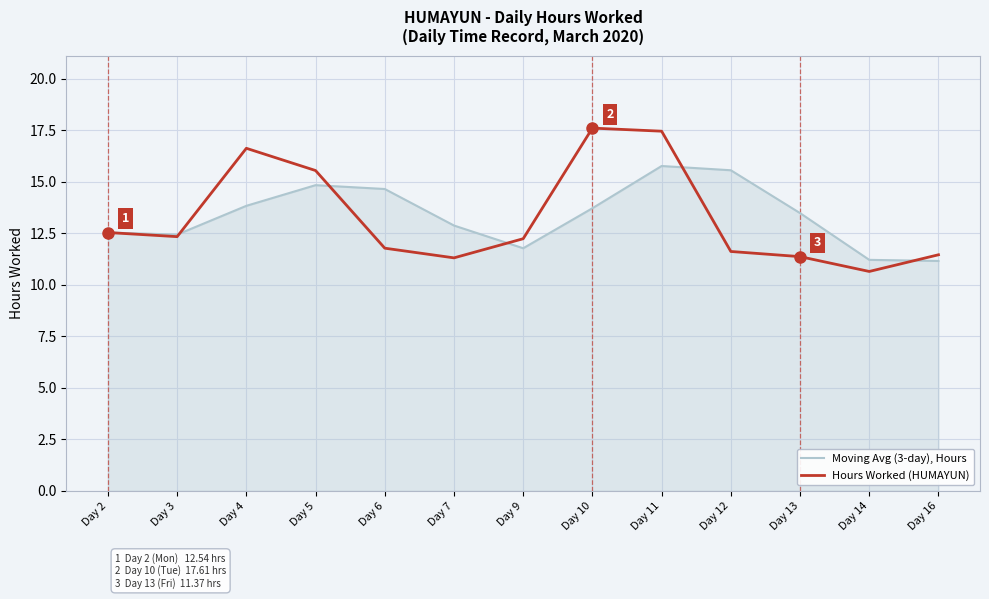

What is the lowest value of the Hours Worked (HUMAYUN) series?

10.7